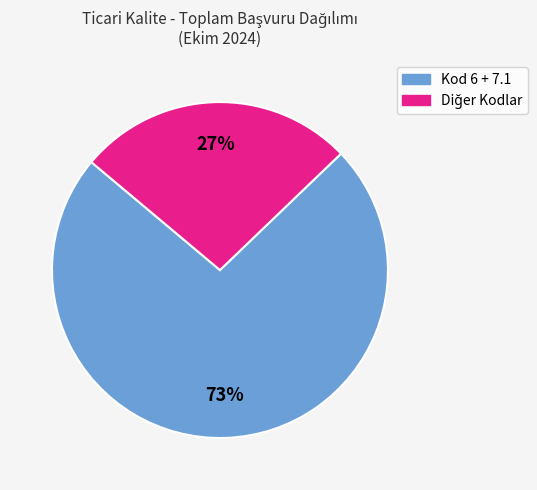

Is there a majority slice in this chart?

Yes